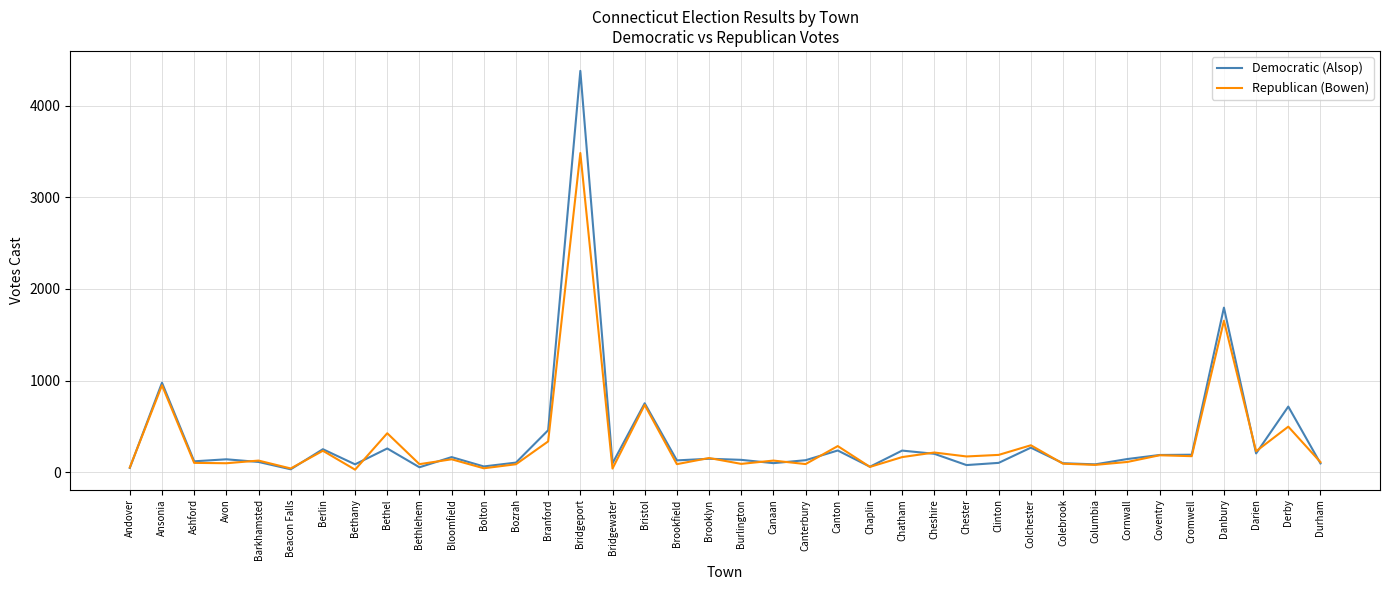

True or false: Republican (Bowen) has more than 0 interior local peaks.

True